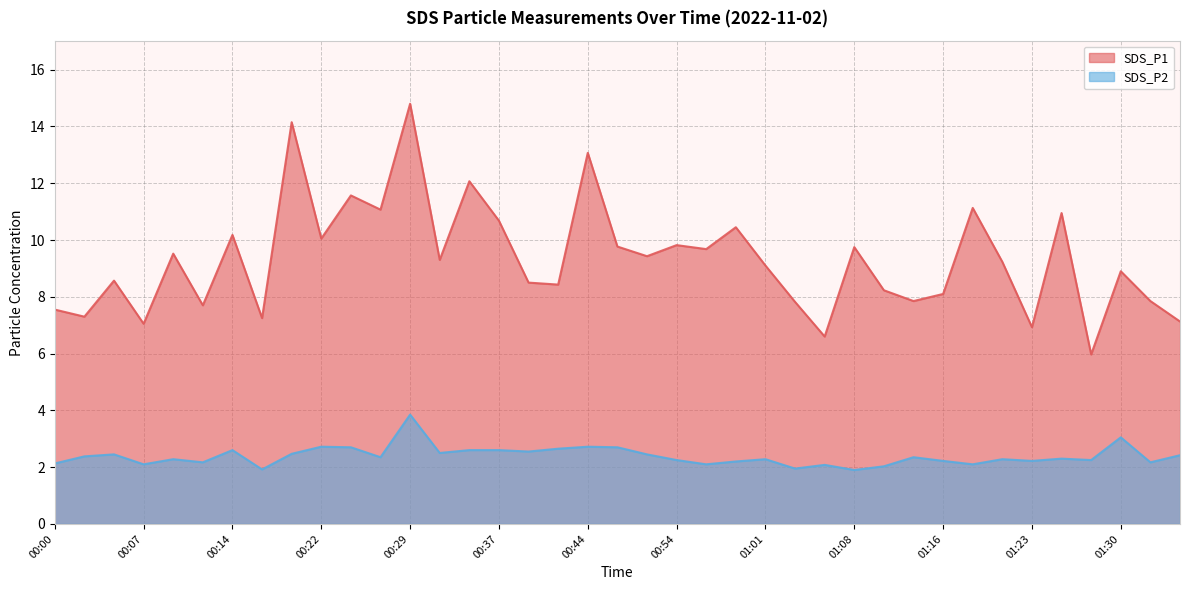

What is the lowest value of the SDS_P1 series?

6.0